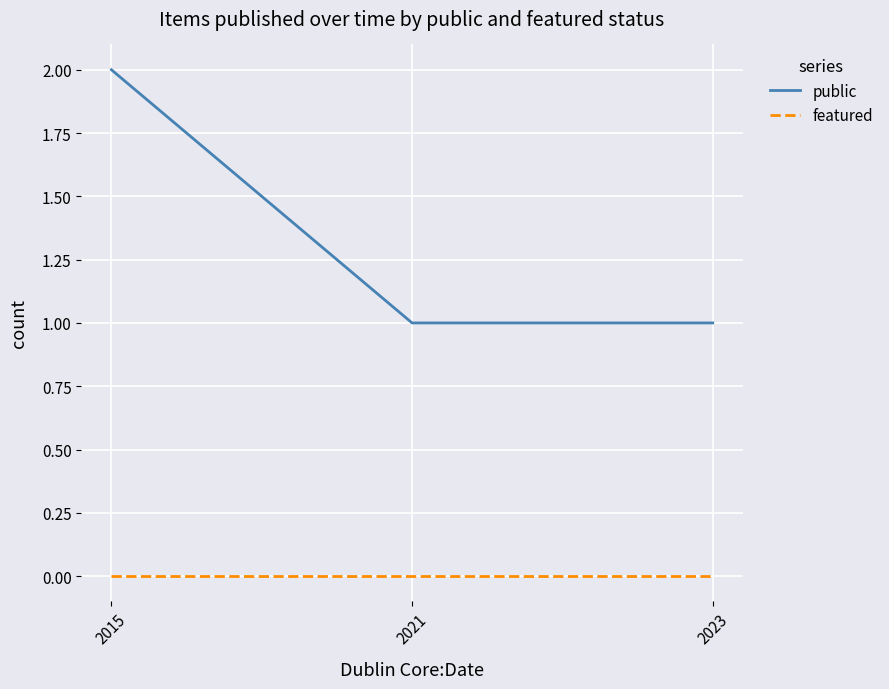

Reading right to left, transcribe all the data shown in this chart.

public: 2023=1	2021=1	2015=2
featured: 2023=0	2021=0	2015=0